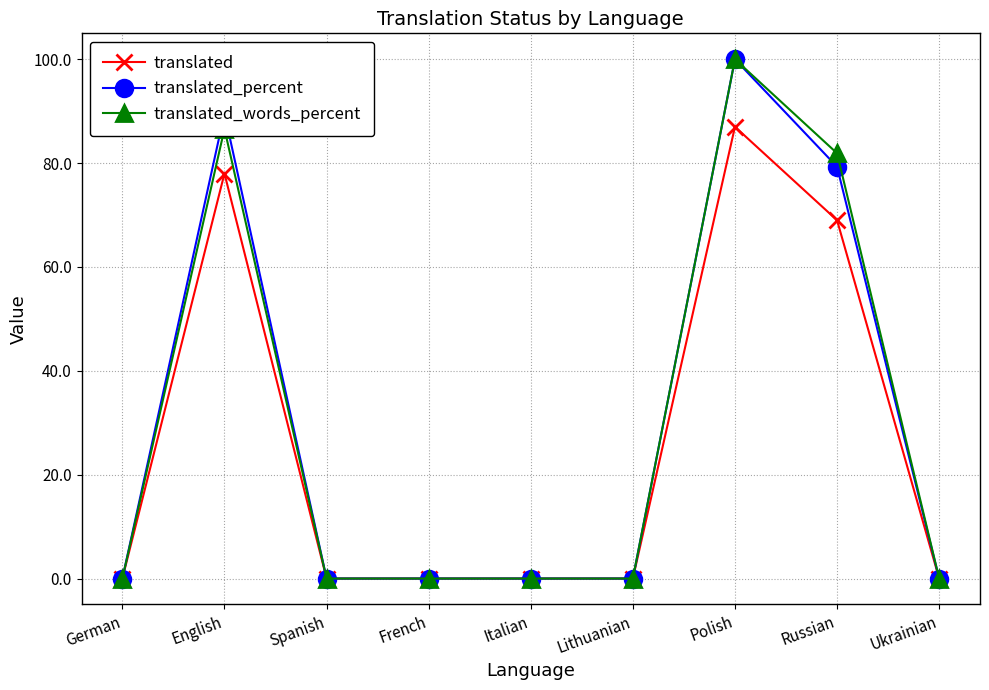

Is the value of translated_words_percent at Italian greater than the value of translated_percent at Polish?

No